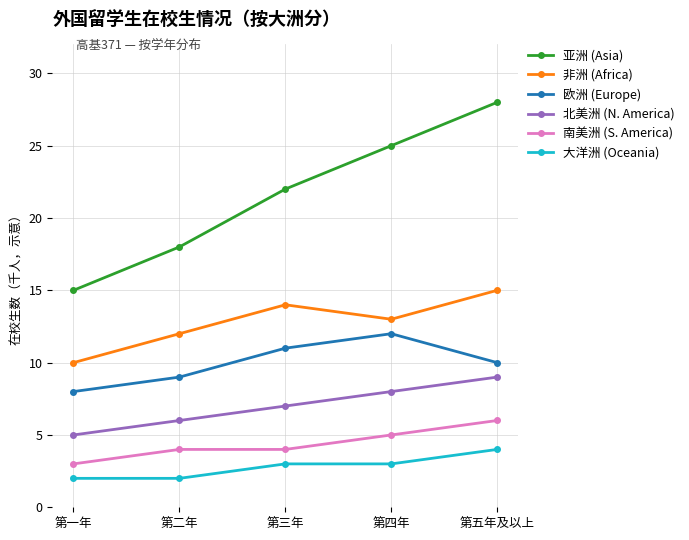

At which label is 亚洲 (Asia) closest to 21?

第三年